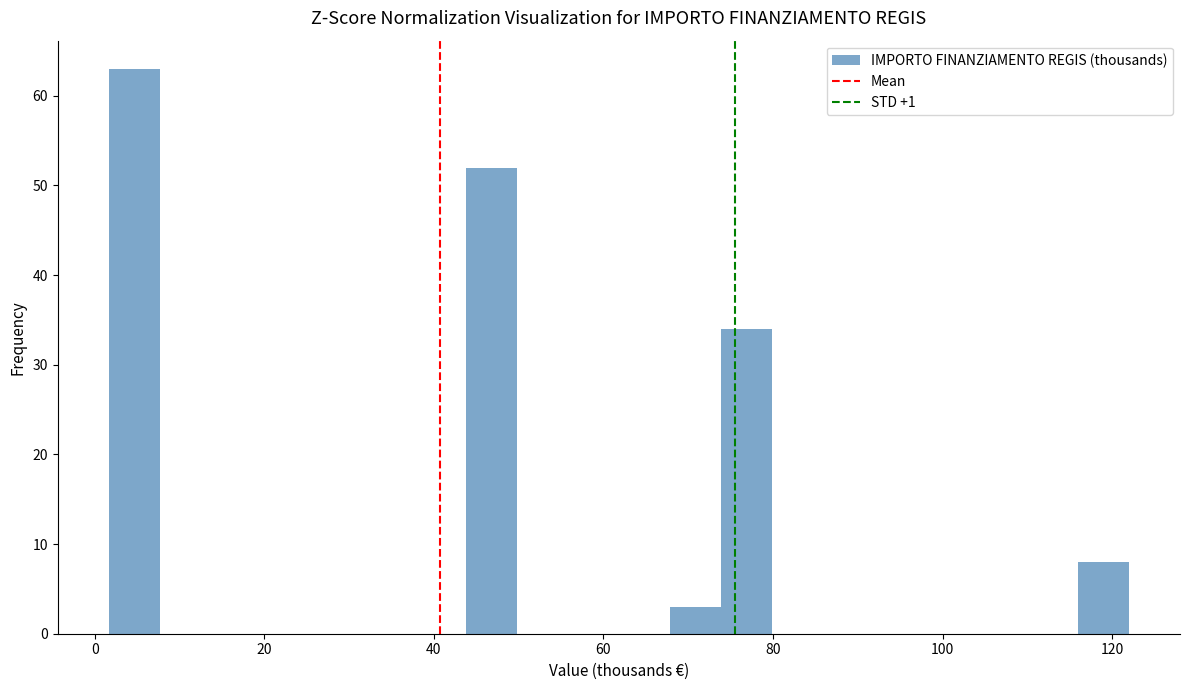

Around what value on the x-axis is the tallest bar? Give the approximate position of its centre, as read against the axis.

4